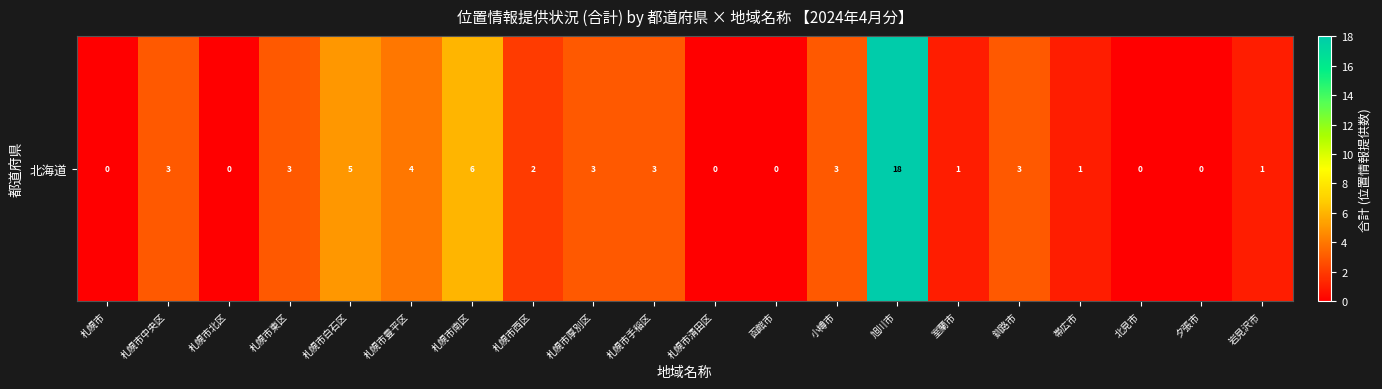

What is the greatest value displayed?

18